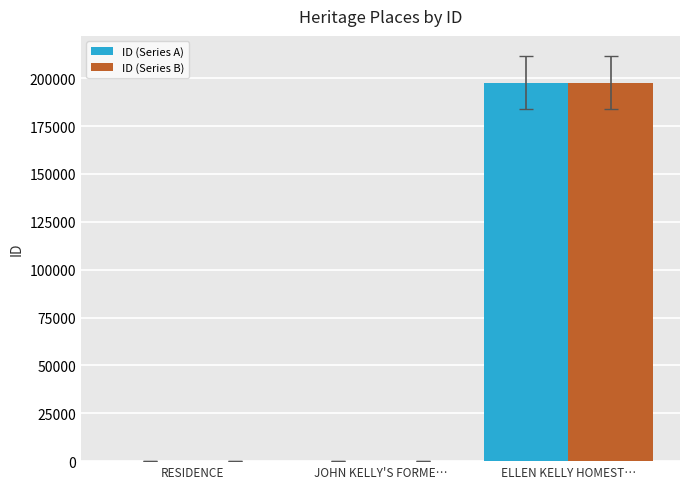

The ID (Series B) series shows 345418 at ELLEN KELLY HOMEST…. True or false?

False